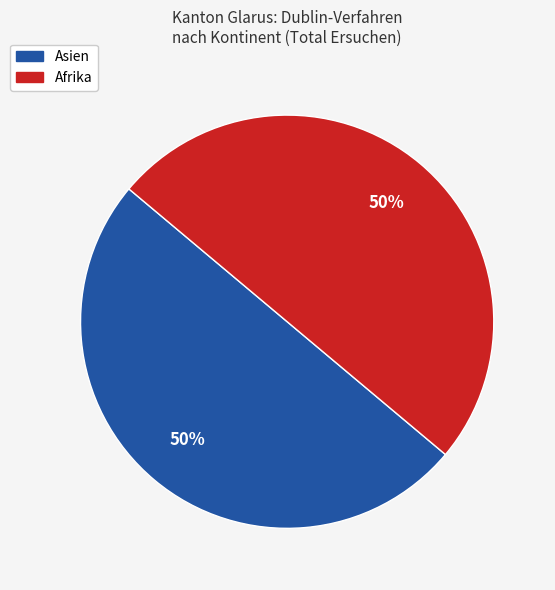

To the nearest percent, what is the average slice percentage?

50%